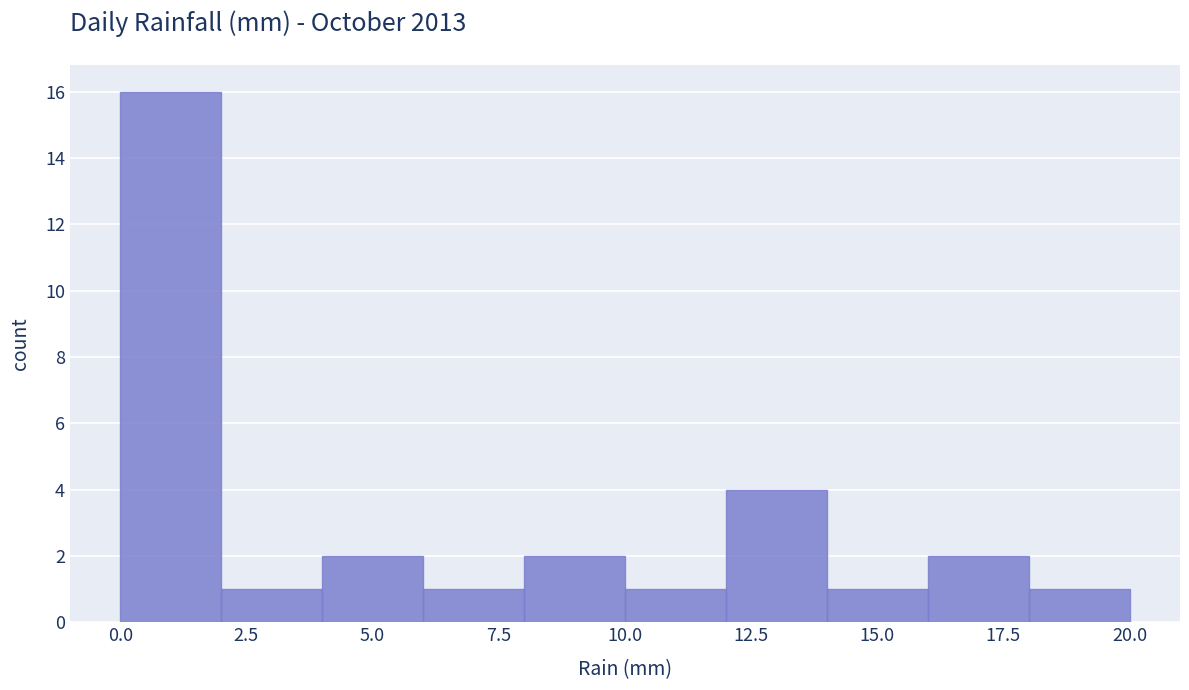

Reading left to right, transcribe this chart: for each bar, give the range it covers on the x-axis and its height. The values are not printed on the chart, so give them approximately, as read against the axis.

0 to 2: 16
2 to 4: 1
4 to 6: 2
6 to 8: 1
8 to 10: 2
10 to 12: 1
12 to 14: 4
14 to 16: 1
16 to 18: 2
18 to 20: 1